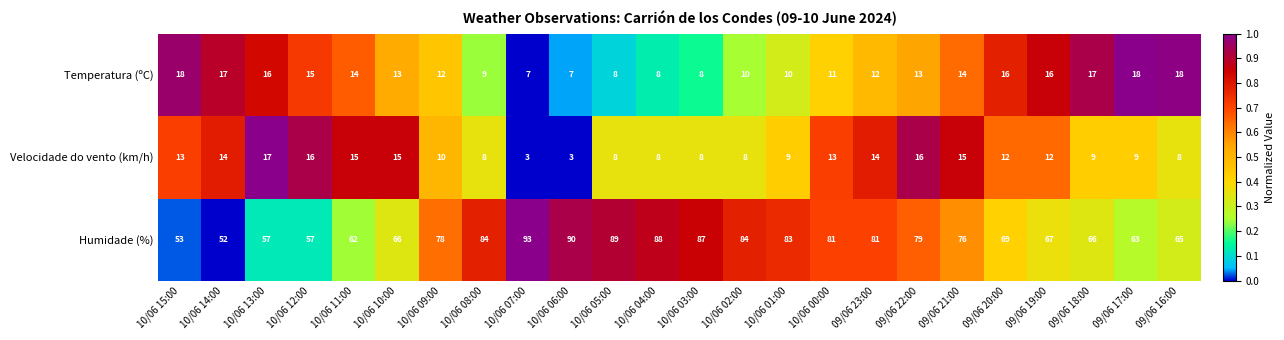

What is the total value across all series at 10/06 11:00?

91